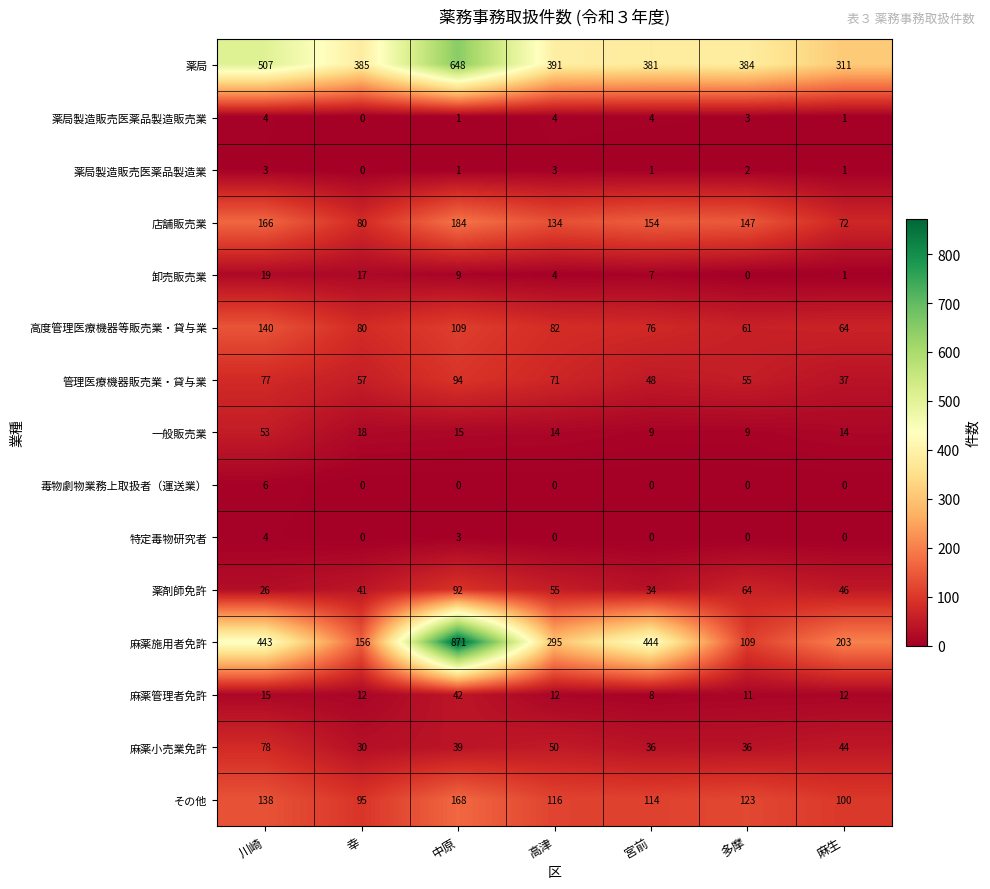

What is the maximum value shown in the chart?

871